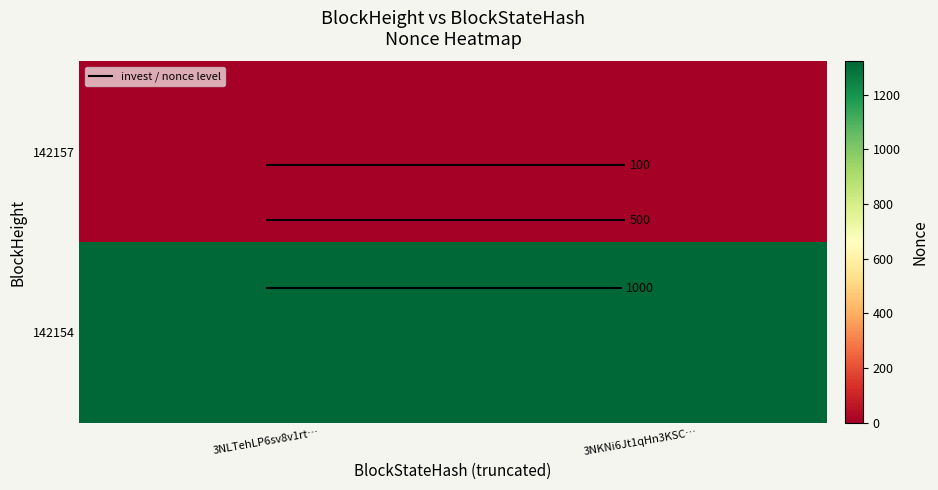

Is the value of 142157 at 3NKNi6Jt1qHn3KSC… greater than the value of 142154 at 3NKNi6Jt1qHn3KSC…?

No